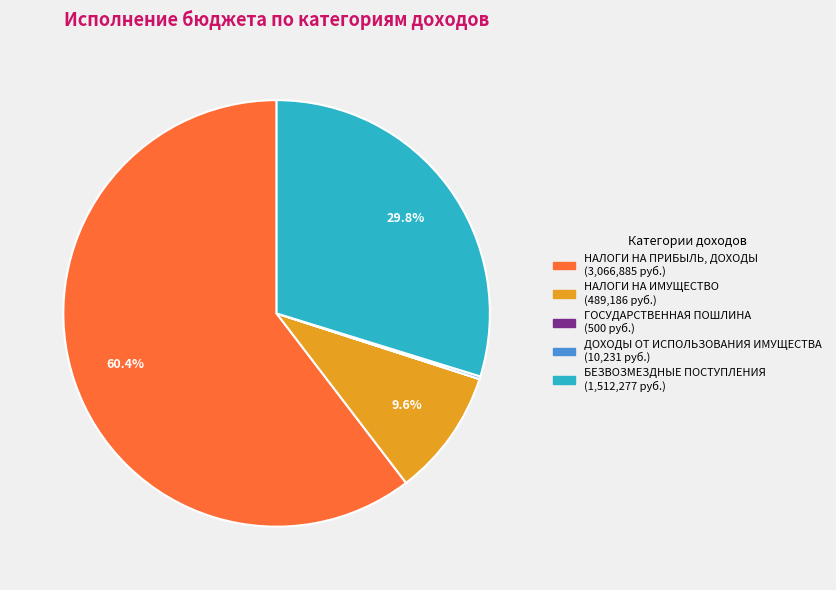

Which category has the biggest portion of the pie?

НАЛОГИ НА ПРИБЫЛЬ, ДОХОДЫ